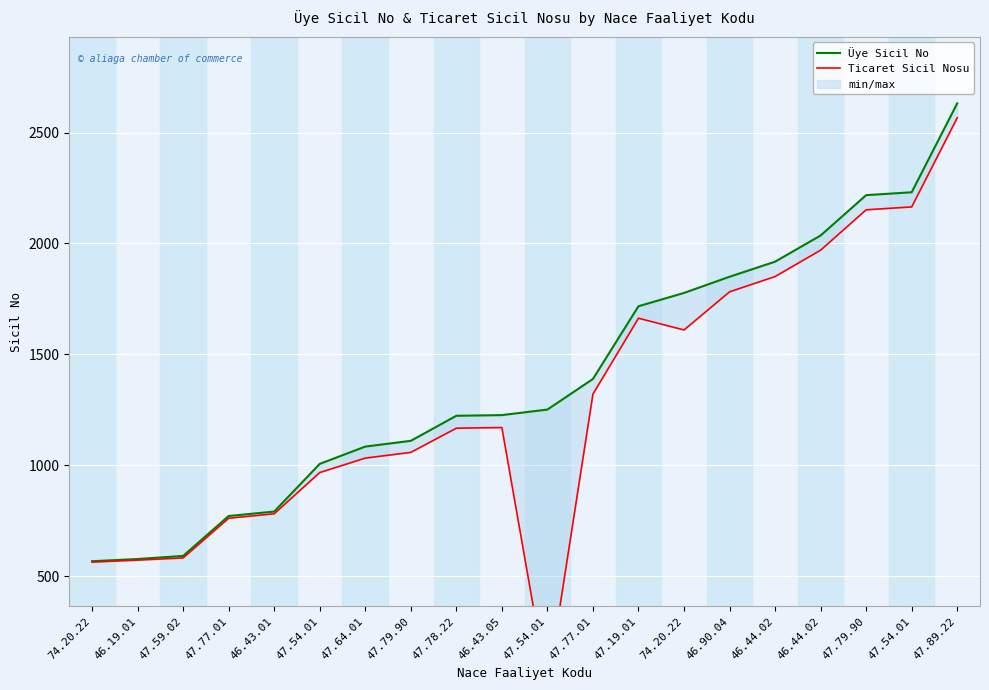

True or false: Üye Sicil No has a value of 1850 at 46.90.04.

True